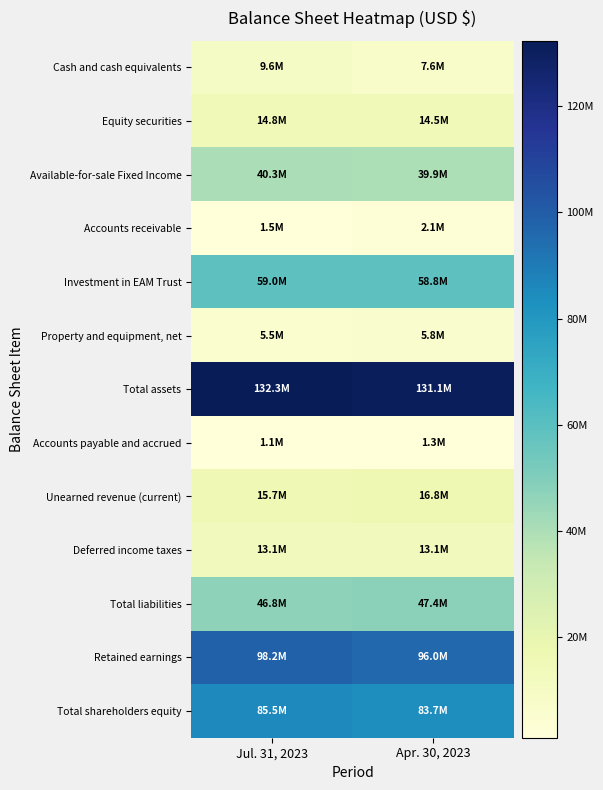

Count the number of data series in this chart.

13